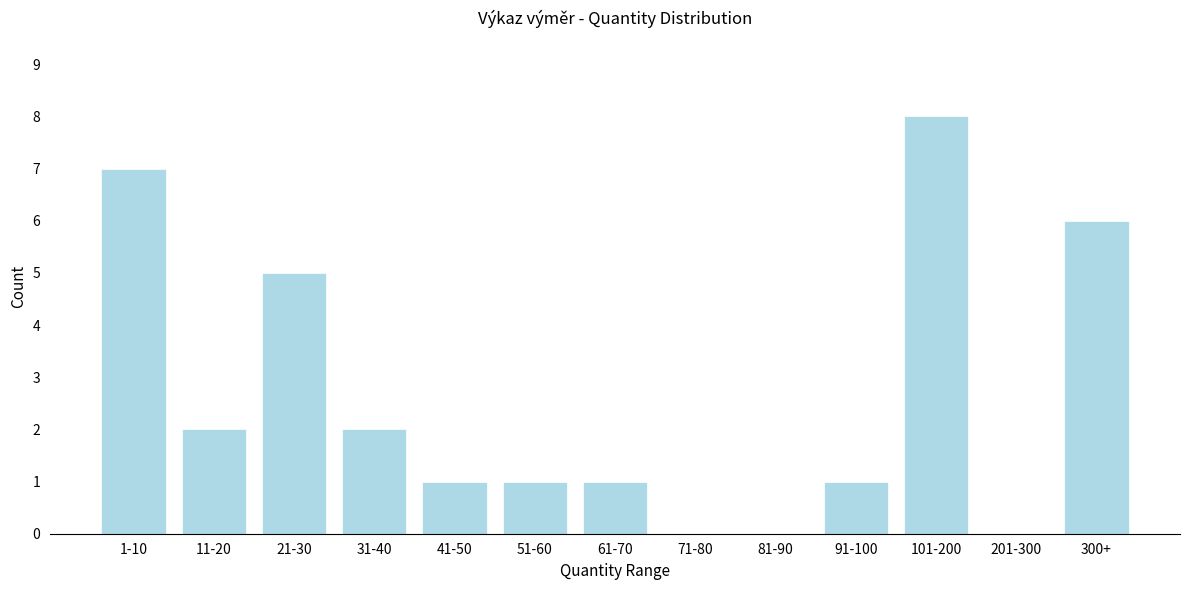

Reading left to right, what are all the values shown in this chart?

1-10=7	11-20=2	21-30=5	31-40=2	41-50=1	51-60=1	61-70=1	71-80=0	81-90=0	91-100=1	101-200=8	201-300=0	300+=6